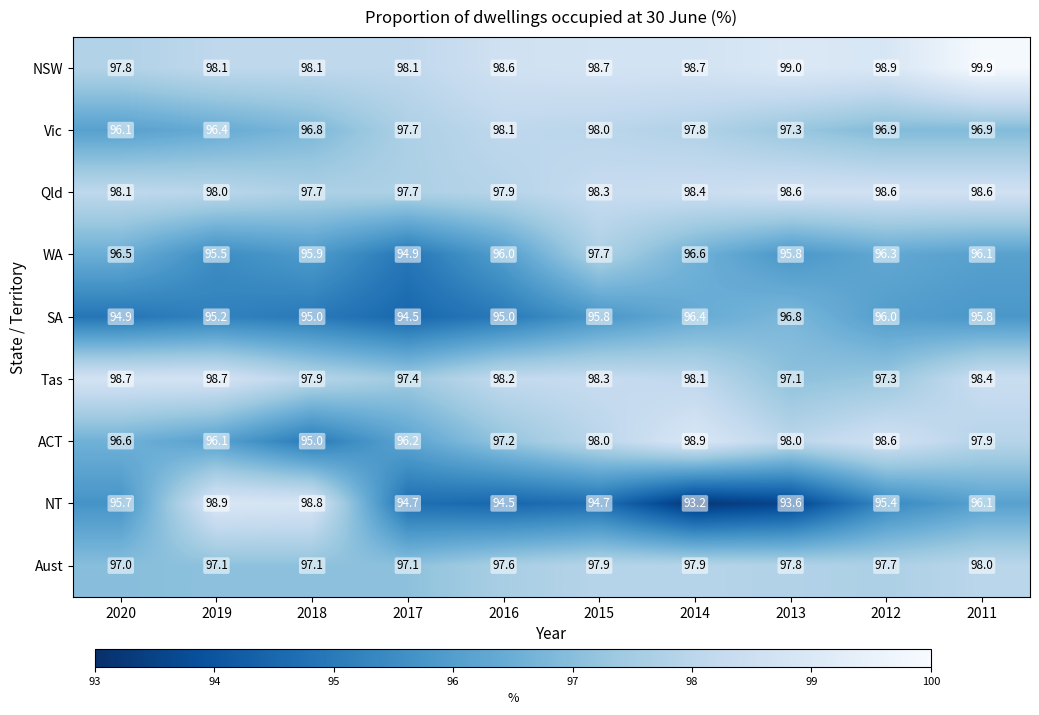

What is the average value of the NT series?

95.6